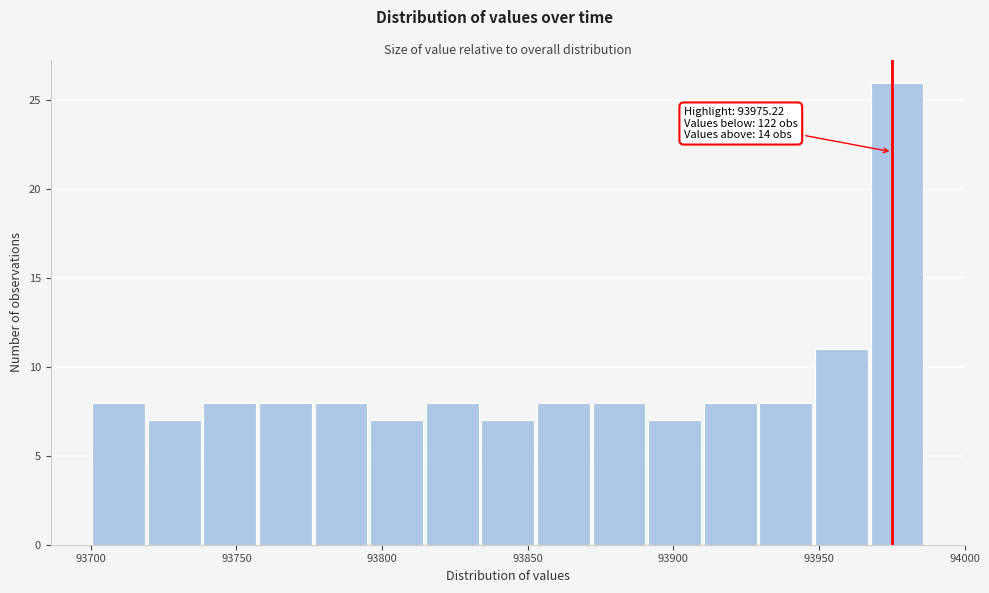

Around what value on the x-axis is the tallest bar? Give the approximate position of its centre, as read against the axis.

93975